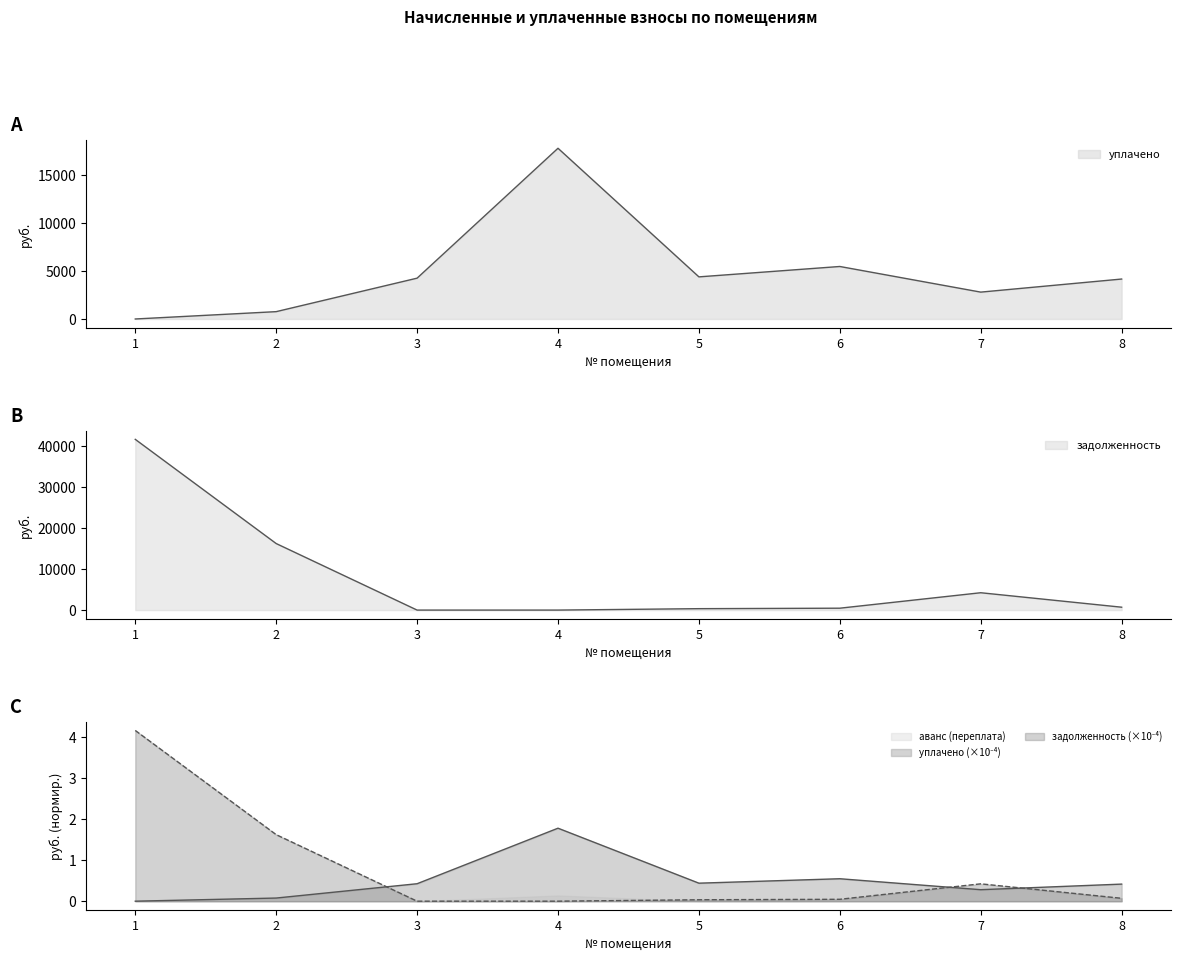

How many times do задолженность (взнос на кап. ремонт) and уплачено cross each other?

2